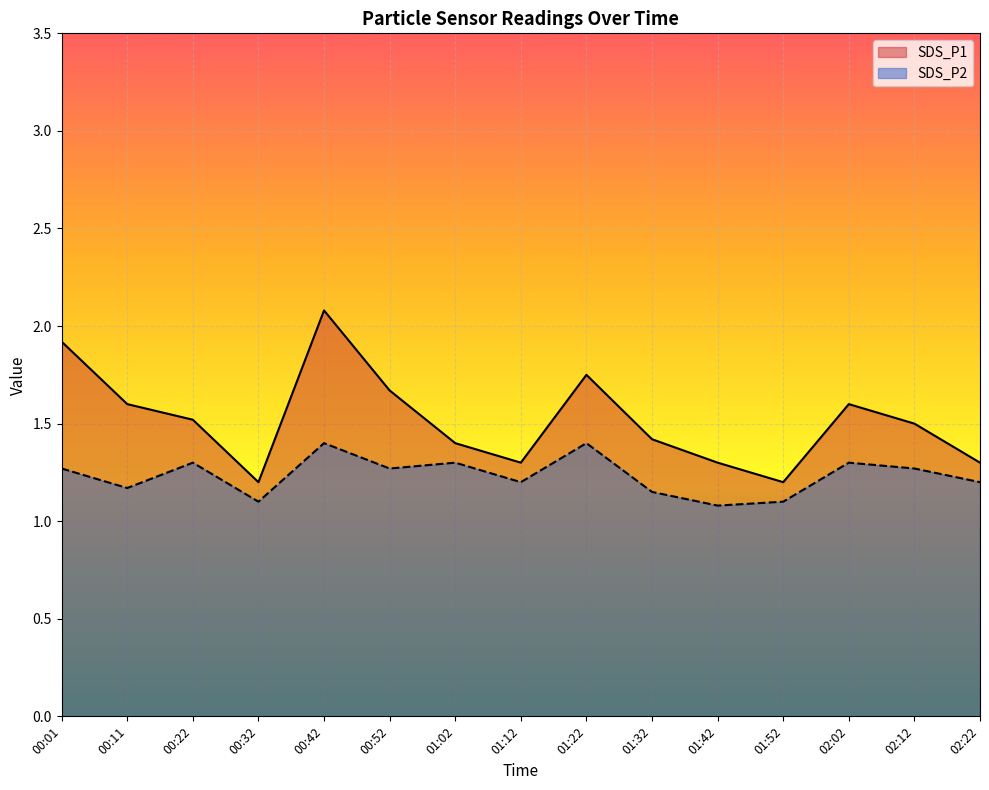

Where is SDS_P1 nearest to the value 1?

00:32